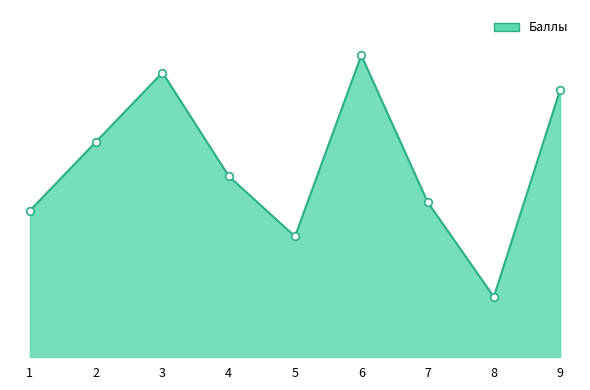

What is the ratio of the value at 7 to the value at 8?

2.6